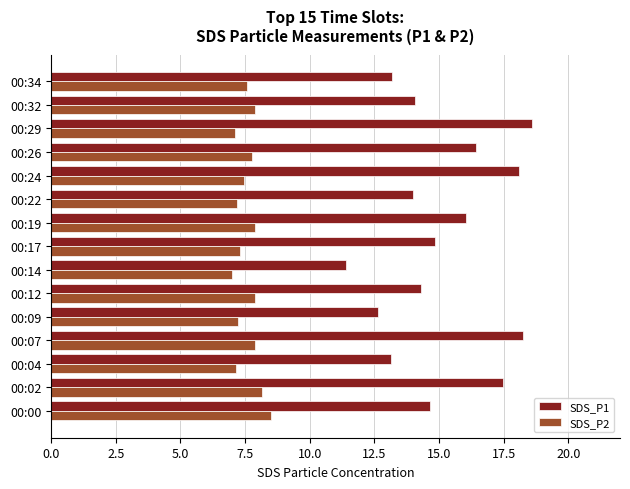

What is the average value of the SDS_P1 series?

15.1